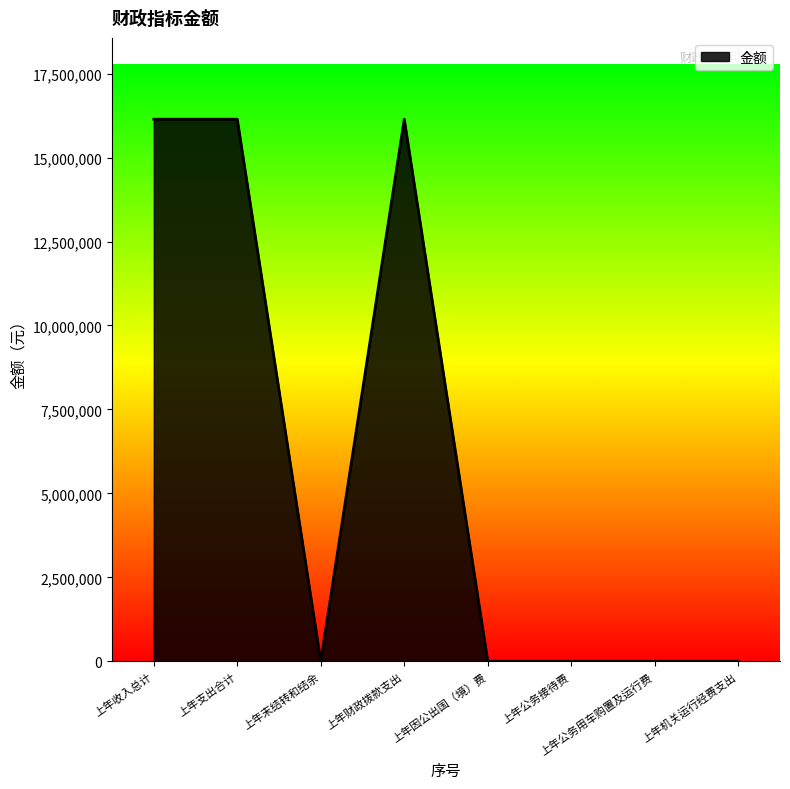

Reading left to right, extract all data points from this chart.

16142676.8	16142676.8	0.0	16142676.8	0.0	0.0	0.0	0.0